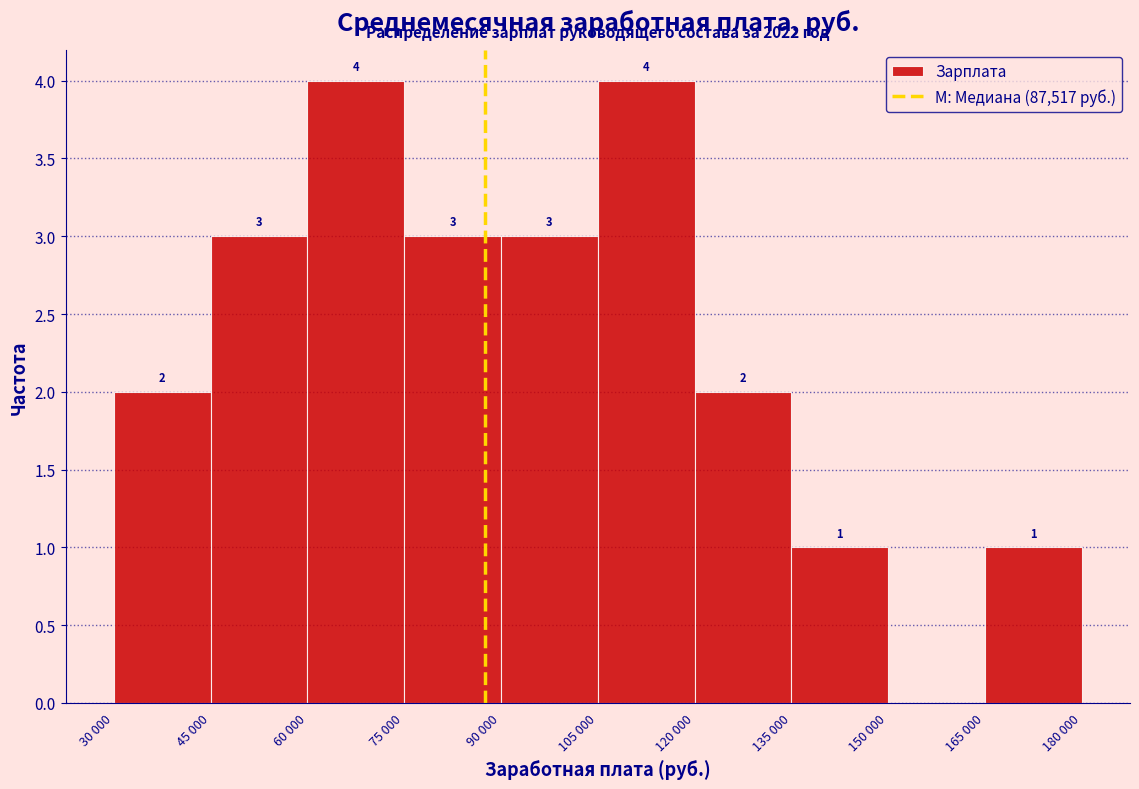

Reading right to left, transcribe all the data shown in this chart.

165 000=1	150 000=0	135 000=1	120 000=2	105 000=4	90 000=3	75 000=3	60 000=4	45 000=3	30 000=2